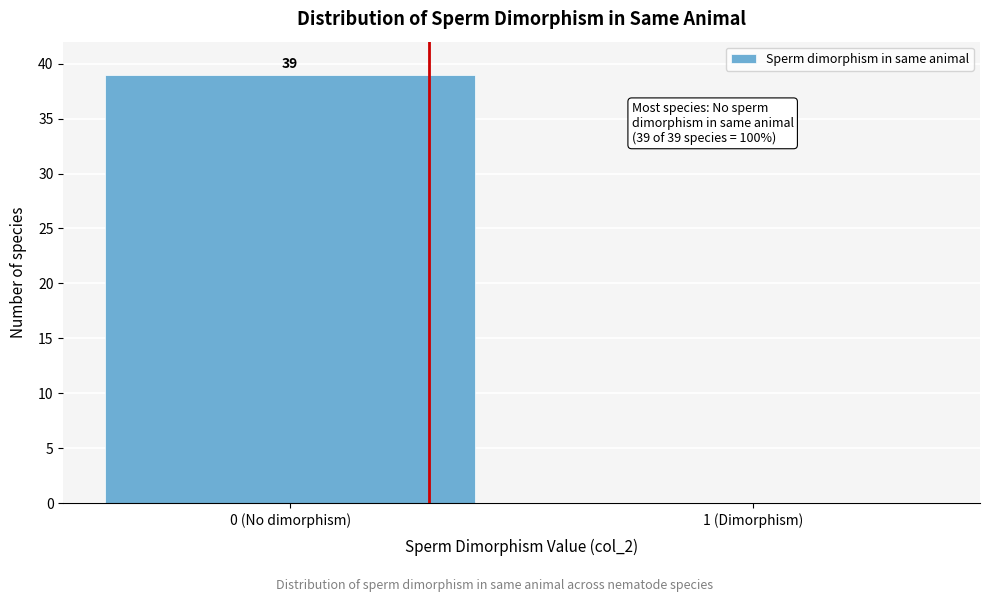

Reading left to right, what are all the values shown in this chart?

0 (No dimorphism)=39	1 (Dimorphism)=0